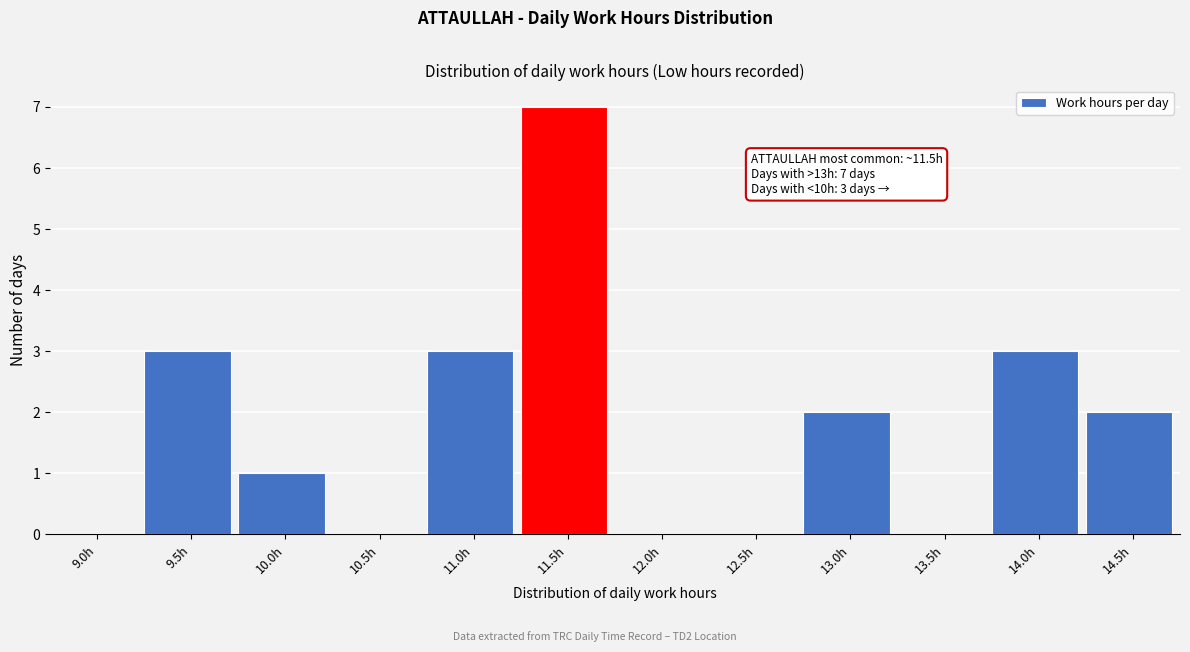

Reading left to right, list all the values displayed in this chart.

9.0h=0	9.5h=3	10.0h=1	10.5h=0	11.0h=3	11.5h=7	12.0h=0	12.5h=0	13.0h=2	13.5h=0	14.0h=3	14.5h=2